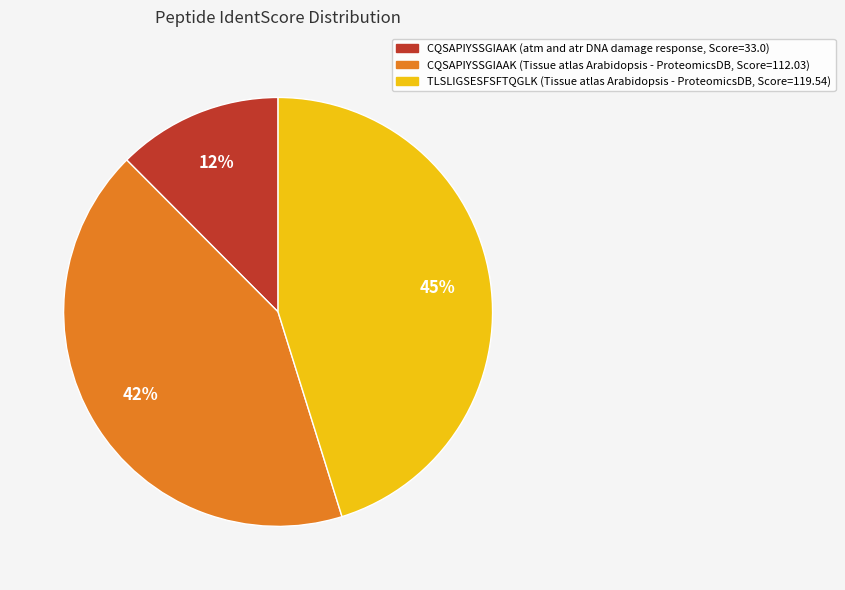

To the nearest percent, what is the difference between the largest and smallest slice percentages?

33%